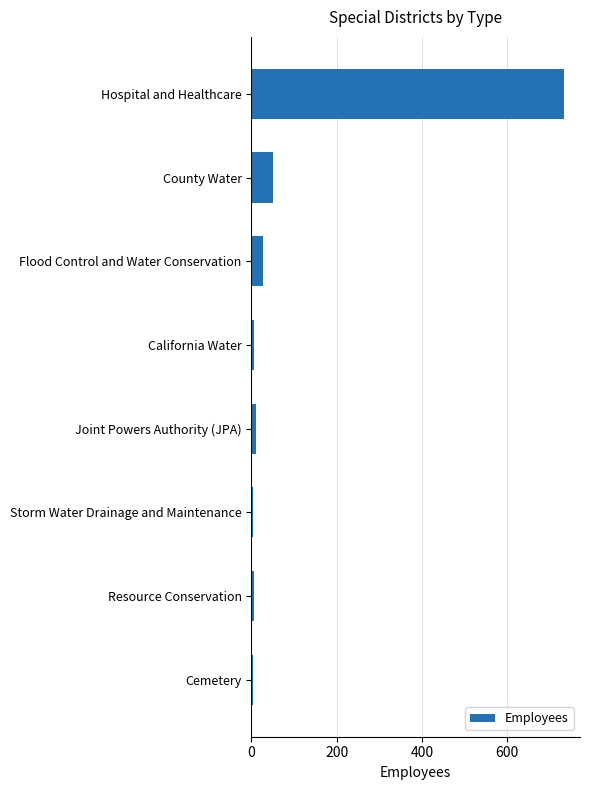

At which label is the value closest to 368?

County Water